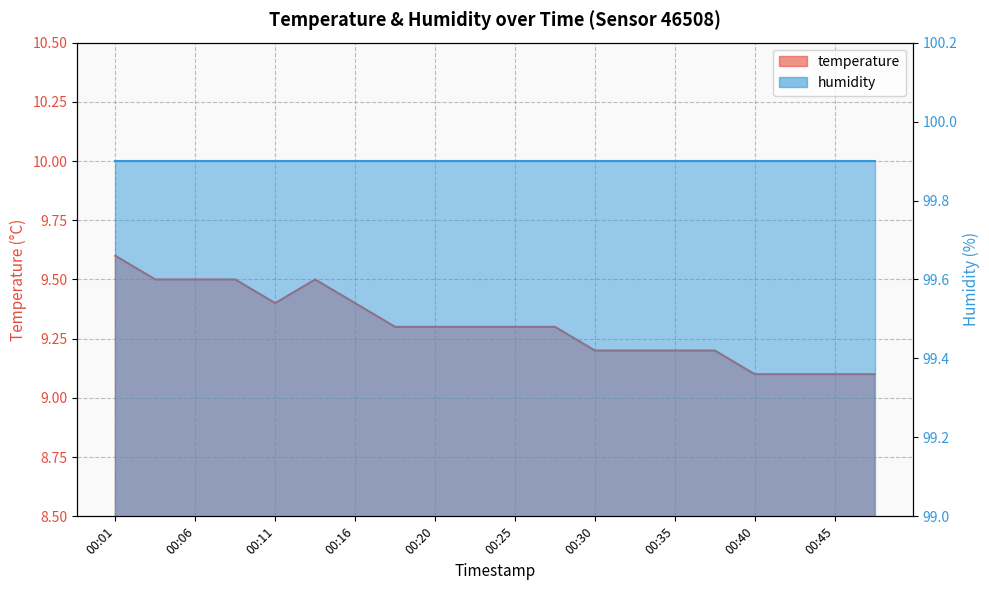

List the labels in order of value, smallest first.

00:40, 00:42, 00:45, 00:47, 00:30, 00:33, 00:35, 00:37, 00:18, 00:20, 00:23, 00:25, 00:28, 00:11, 00:16, 00:03, 00:06, 00:08, 00:13, 00:01